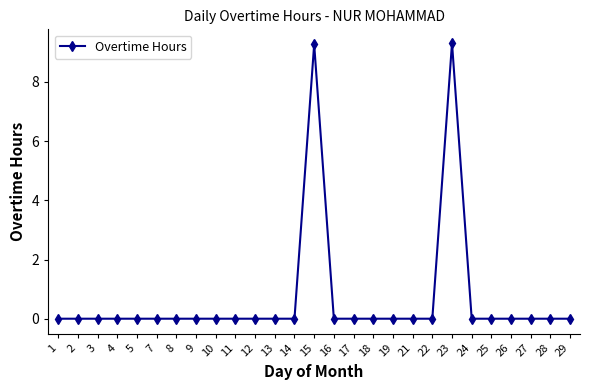

Count the values in the range 0 to 1.

25